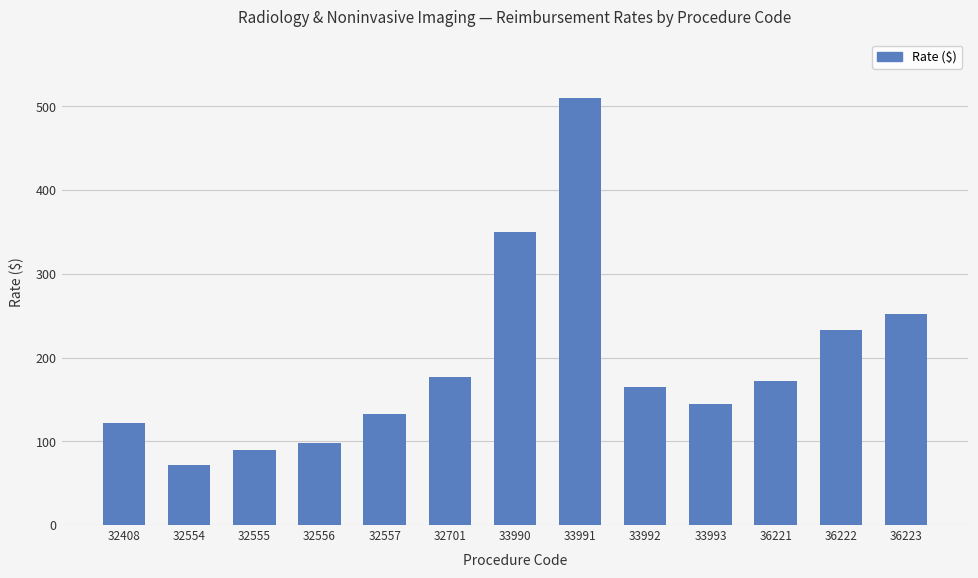

What is the value of the 10th bar from the left?

145.1